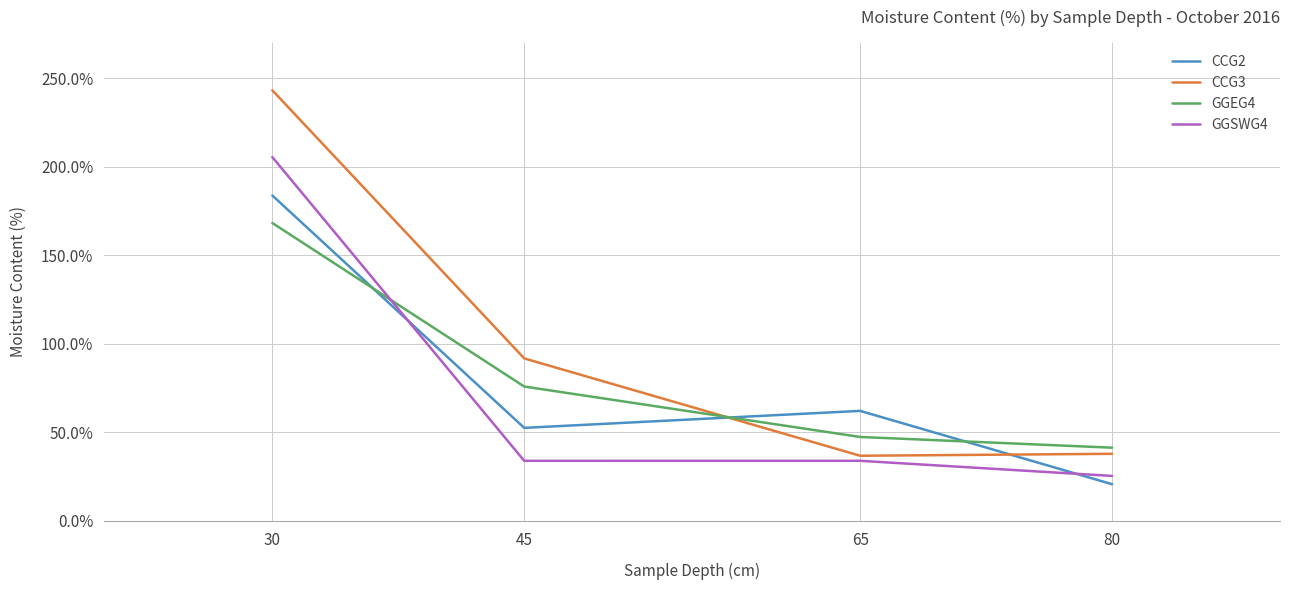

Is it true that CCG3 equals 243.1 at 30?

True